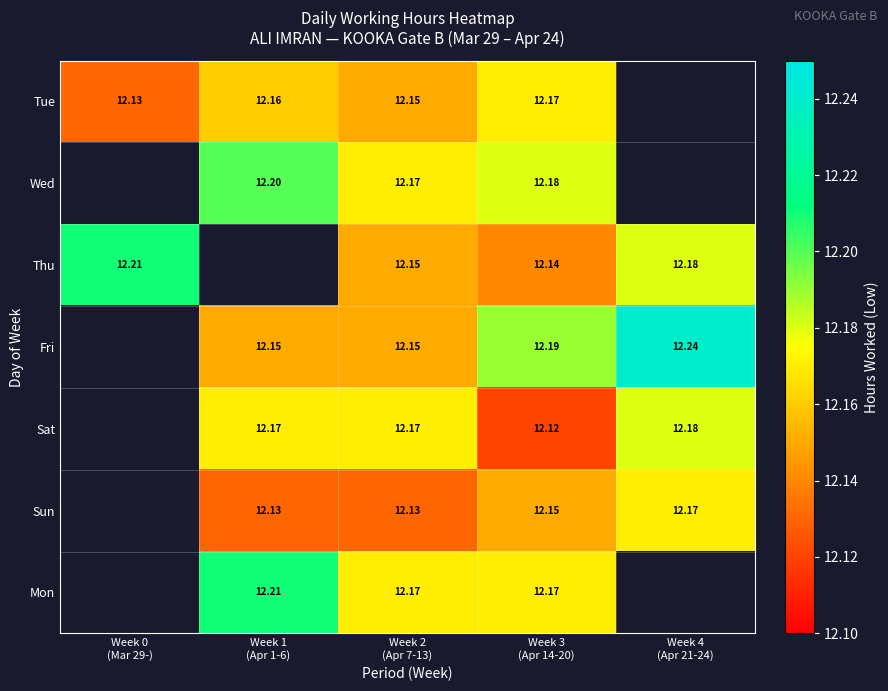

How many positive values does the Fri series have?

4